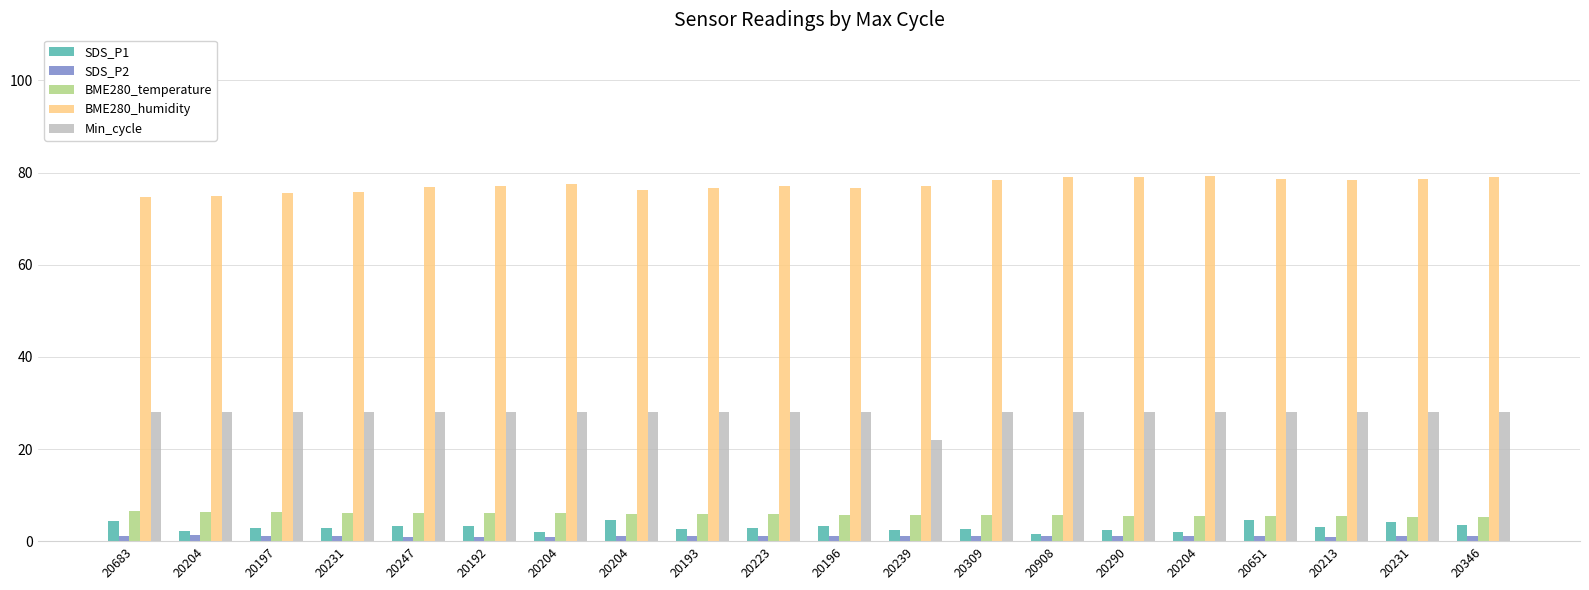

What is the smallest value displayed?

0.9